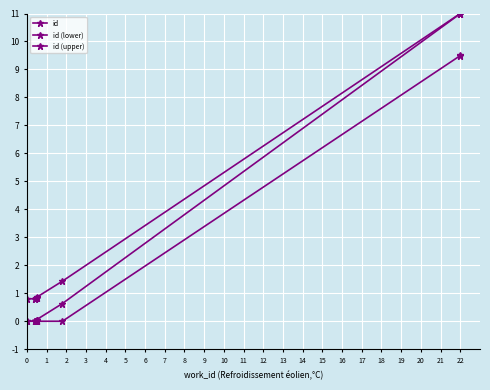

How many lines are shown in the chart?

3